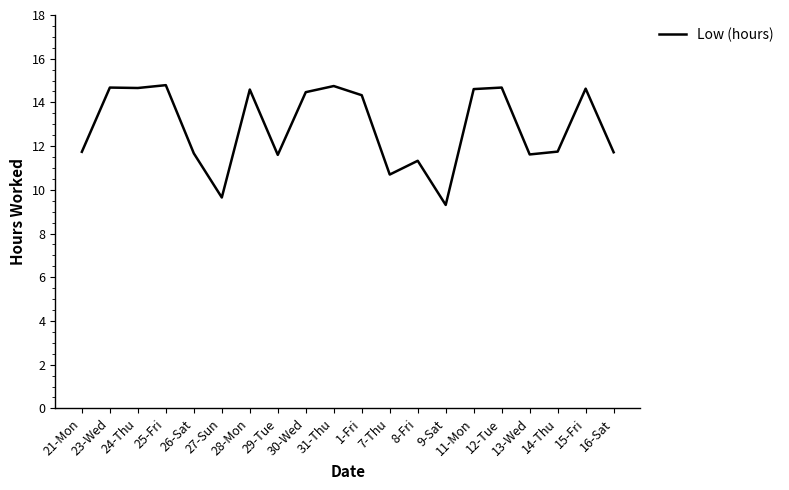

How many series are shown in this chart?

1